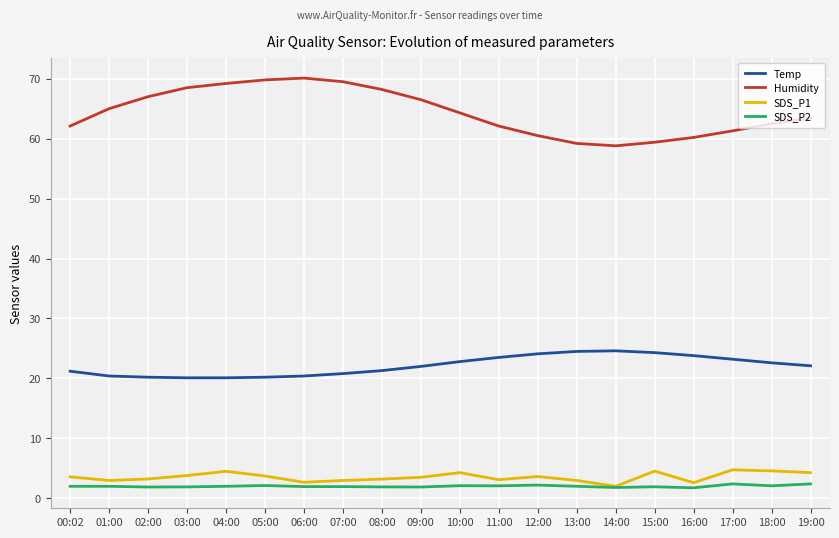

What are all the series names shown in the legend?

Temp, Humidity, SDS_P1, SDS_P2